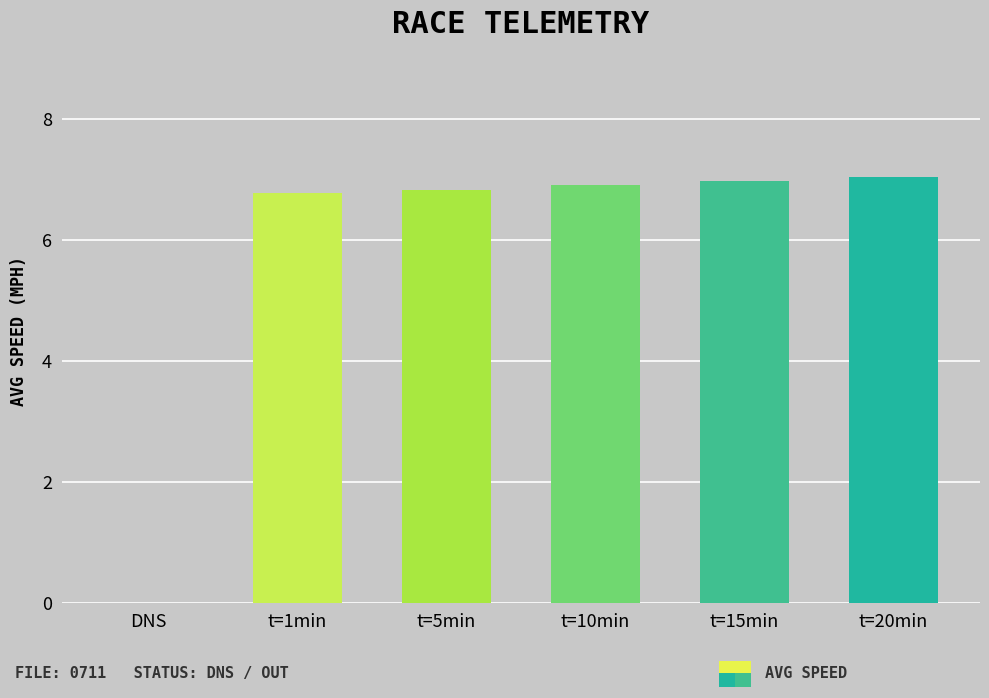

Between t=20min and t=1min, which is larger?

t=20min